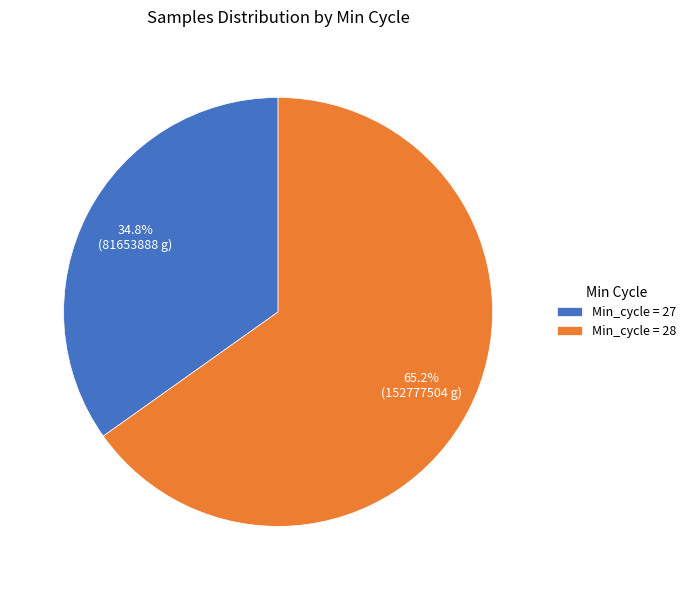

Do Min_cycle = 27 and Min_cycle = 28 together represent more than half of the pie?

Yes